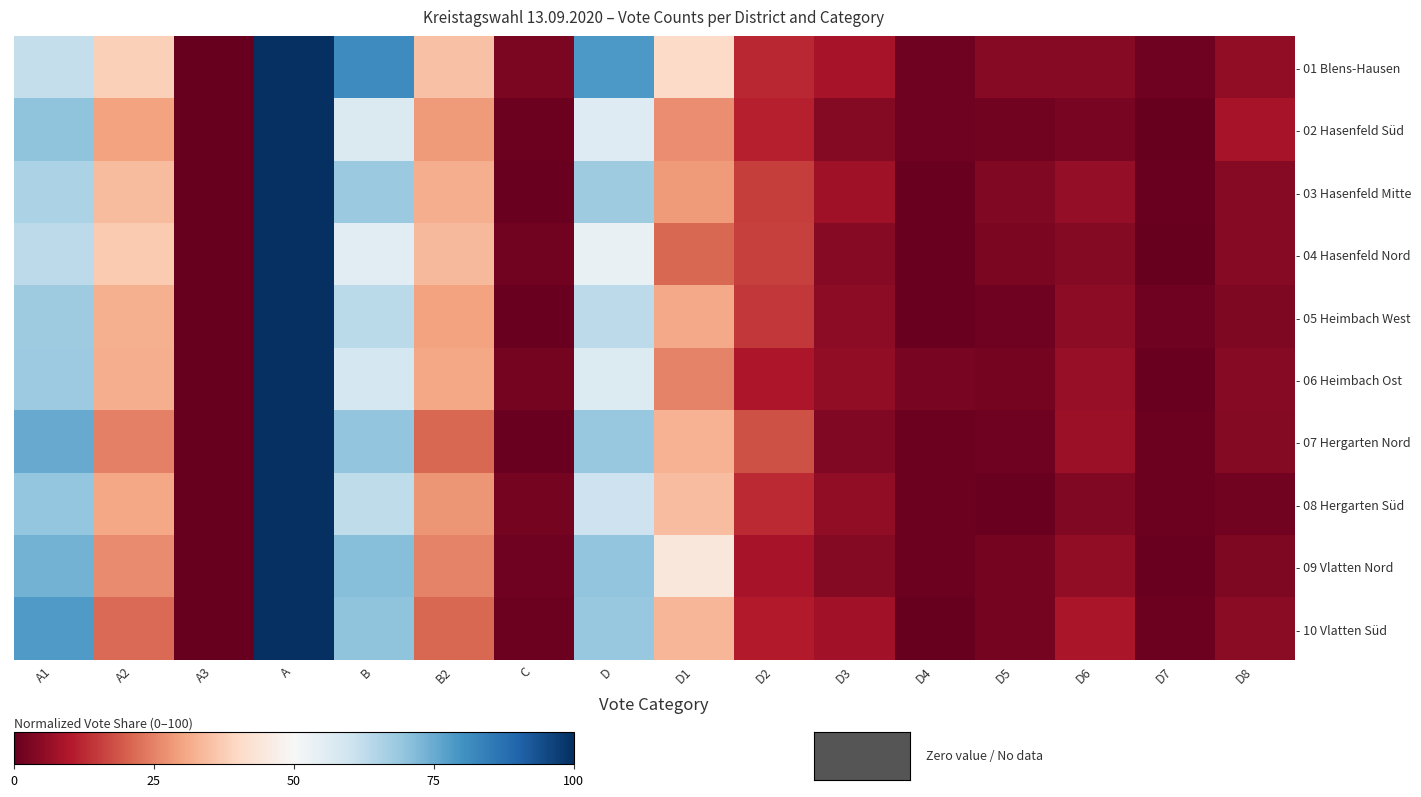

What is the spread (max minus min) of values at D?

25.0